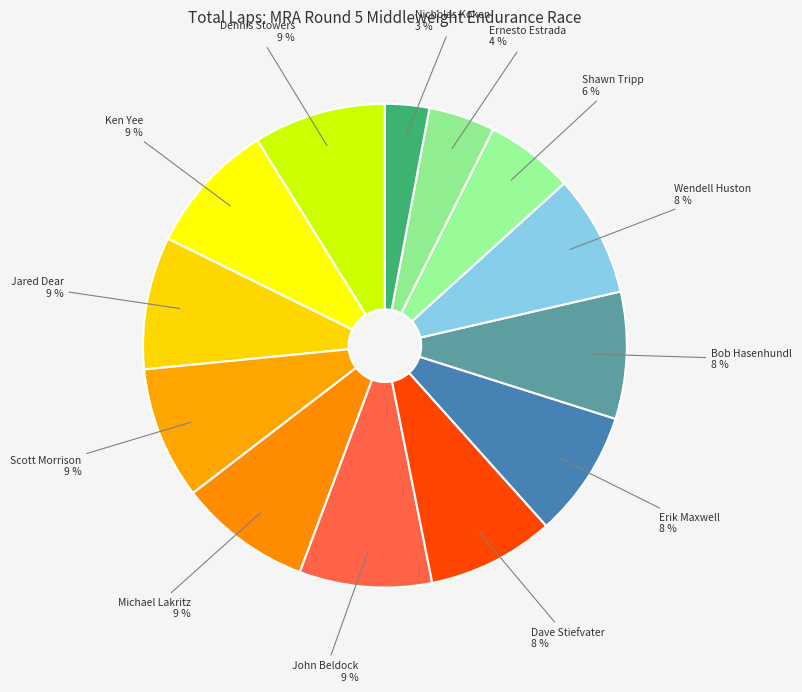

Count the number of slices in the pie.

13